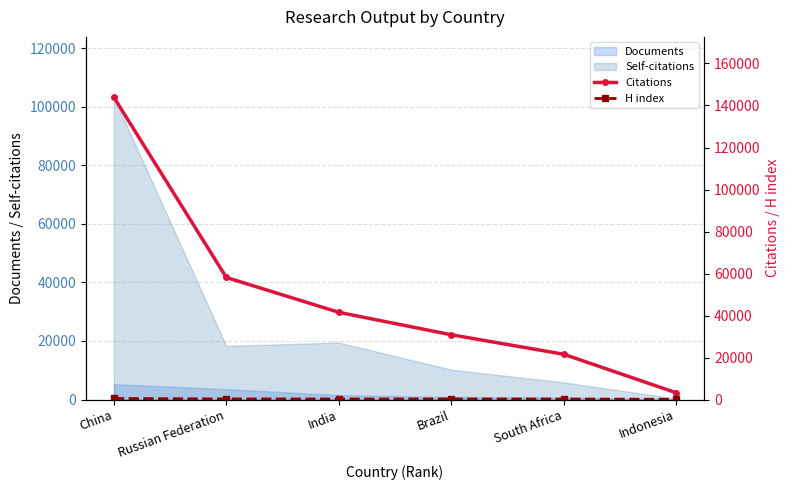

How many values in the H index series exceed 278?

2